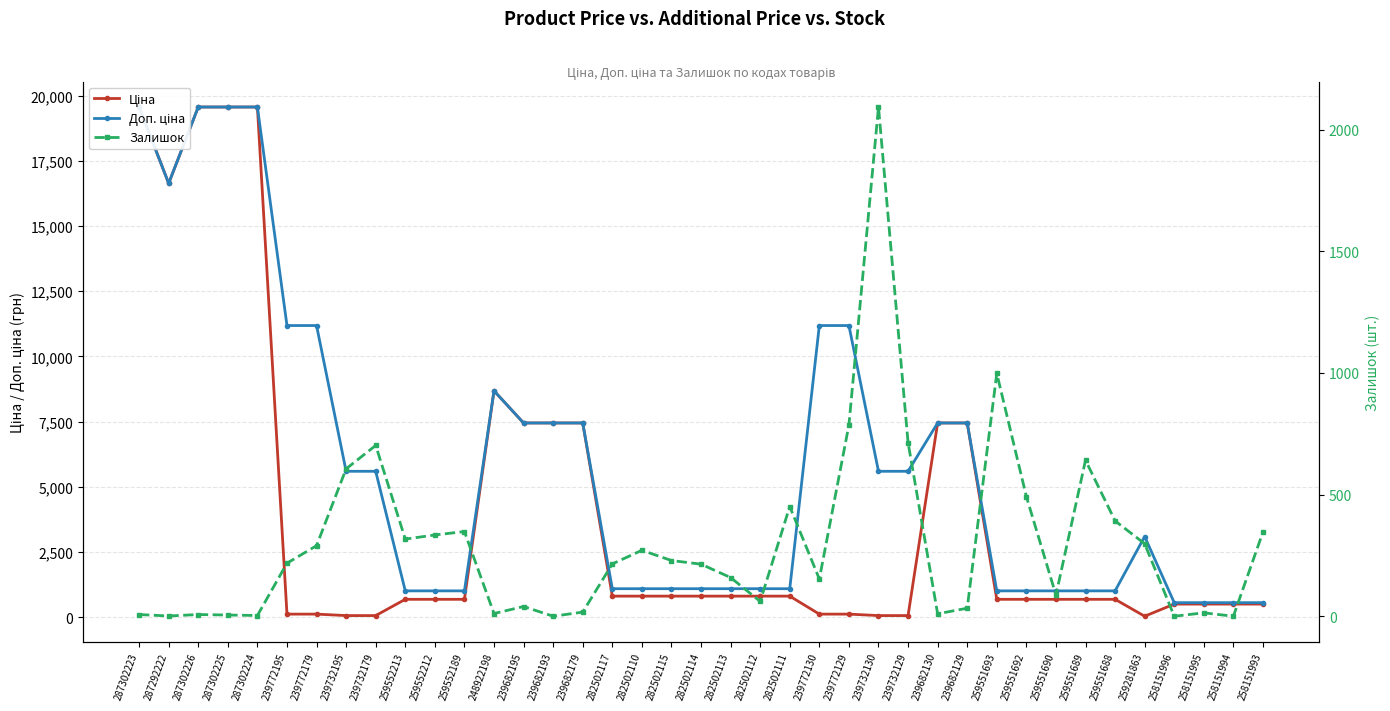

What is the average value of the Залишок series?

296.5